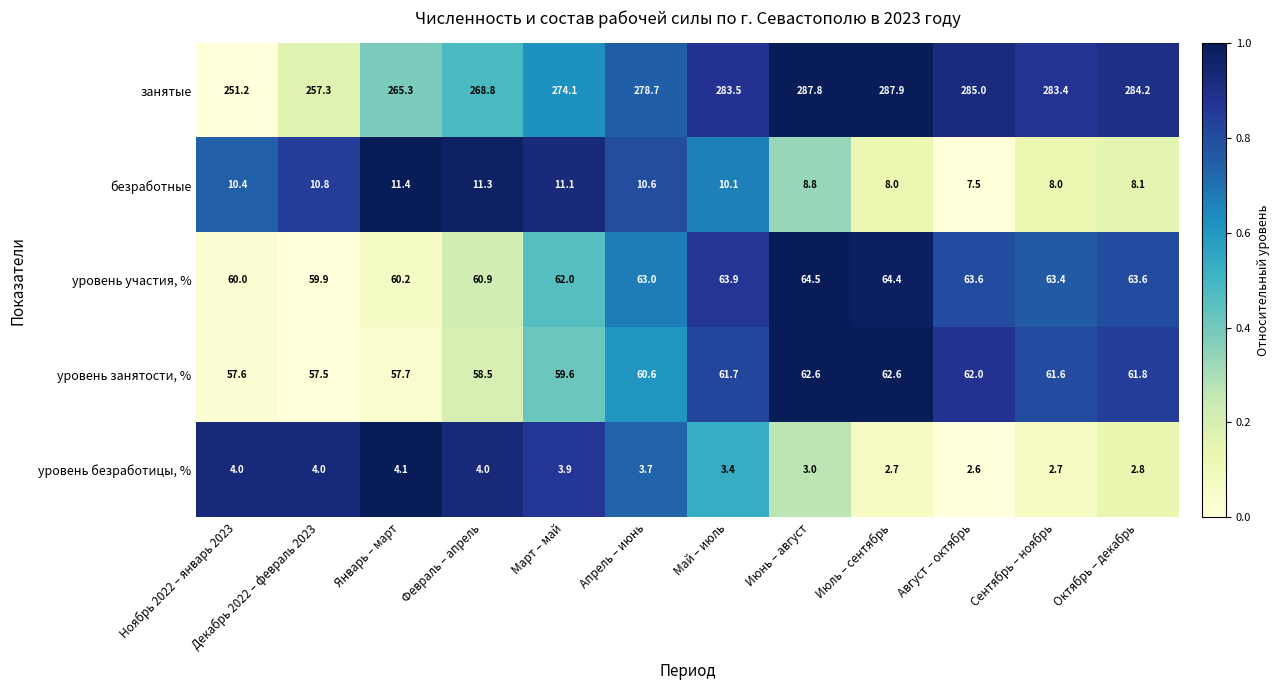

Which label corresponds to the largest value in the chart?

Июль – сентябрь